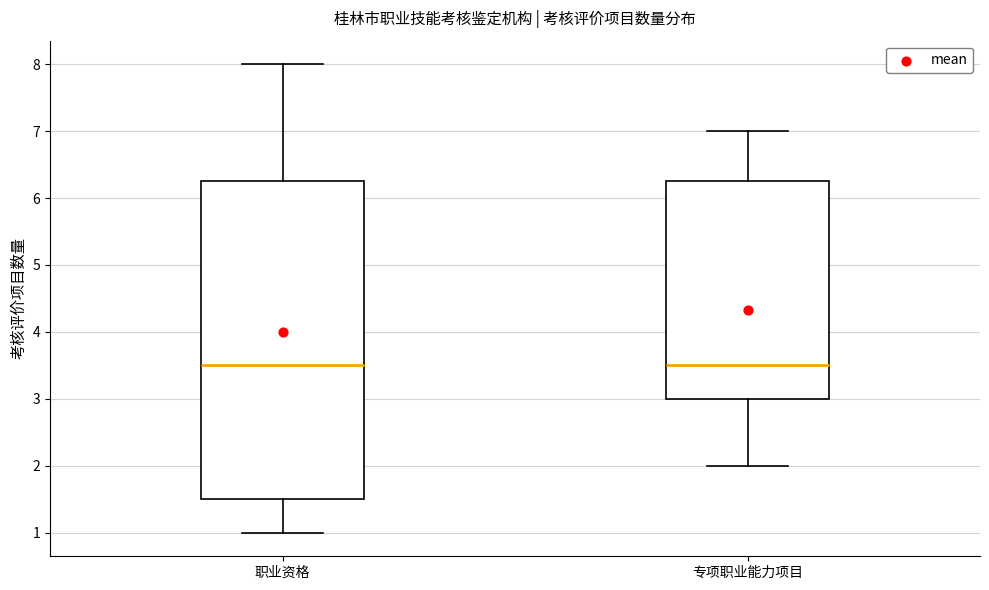

Reading left to right, read every box against the y-axis: the position of its median line, the range the box covers, and the ends of its whiskers. The values are not printed on the chart, so give them approximately, as read against the axis.

职业资格: median 3.5, box 1.5 to 6.3, whiskers 1.0 to 8.0
专项职业能力项目: median 3.5, box 3.0 to 6.3, whiskers 2.0 to 7.0